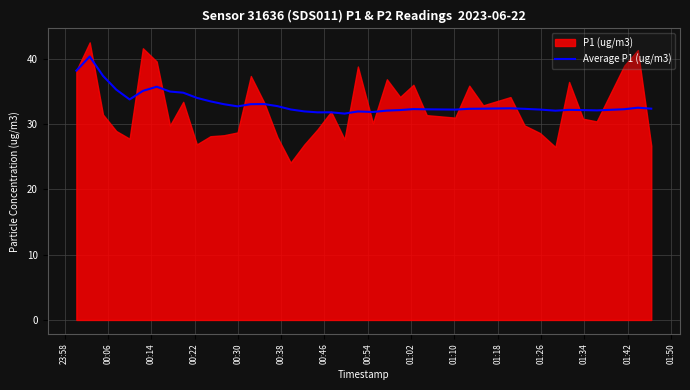

What is the maximum value for Average P1 (ug/m3)?

40.4